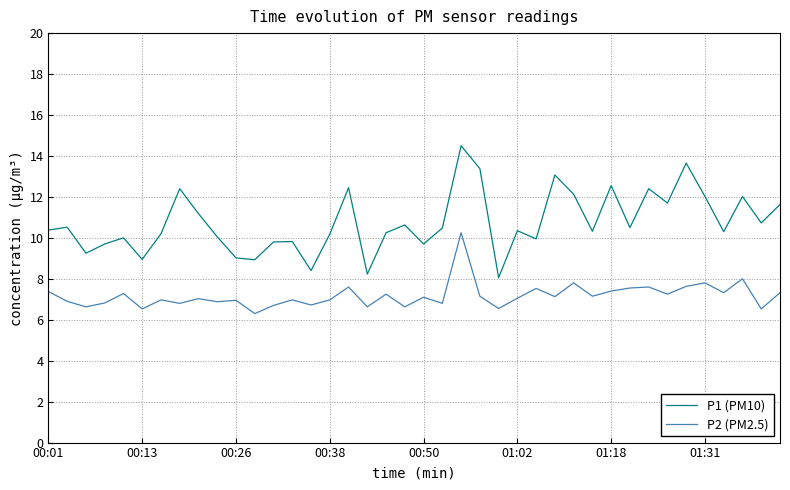

Rank the series by their average value, from highest to lowest.

P1 (PM10), P2 (PM2.5)